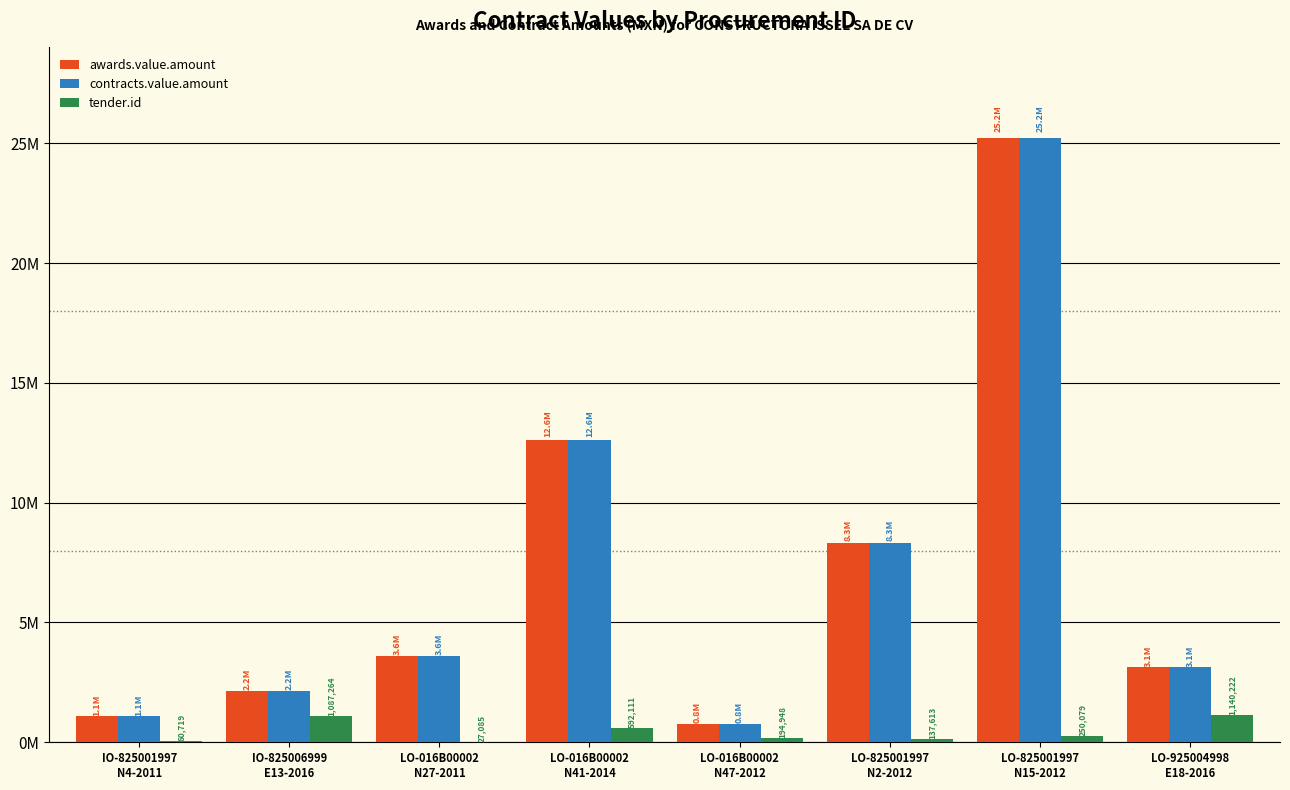

What are all the series names shown in the legend?

awards.value.amount, contracts.value.amount, tender.id